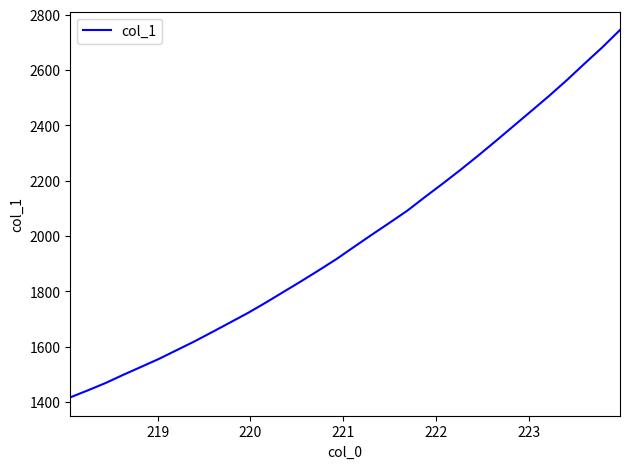

Does the chart display data point markers on the line(s)?

No